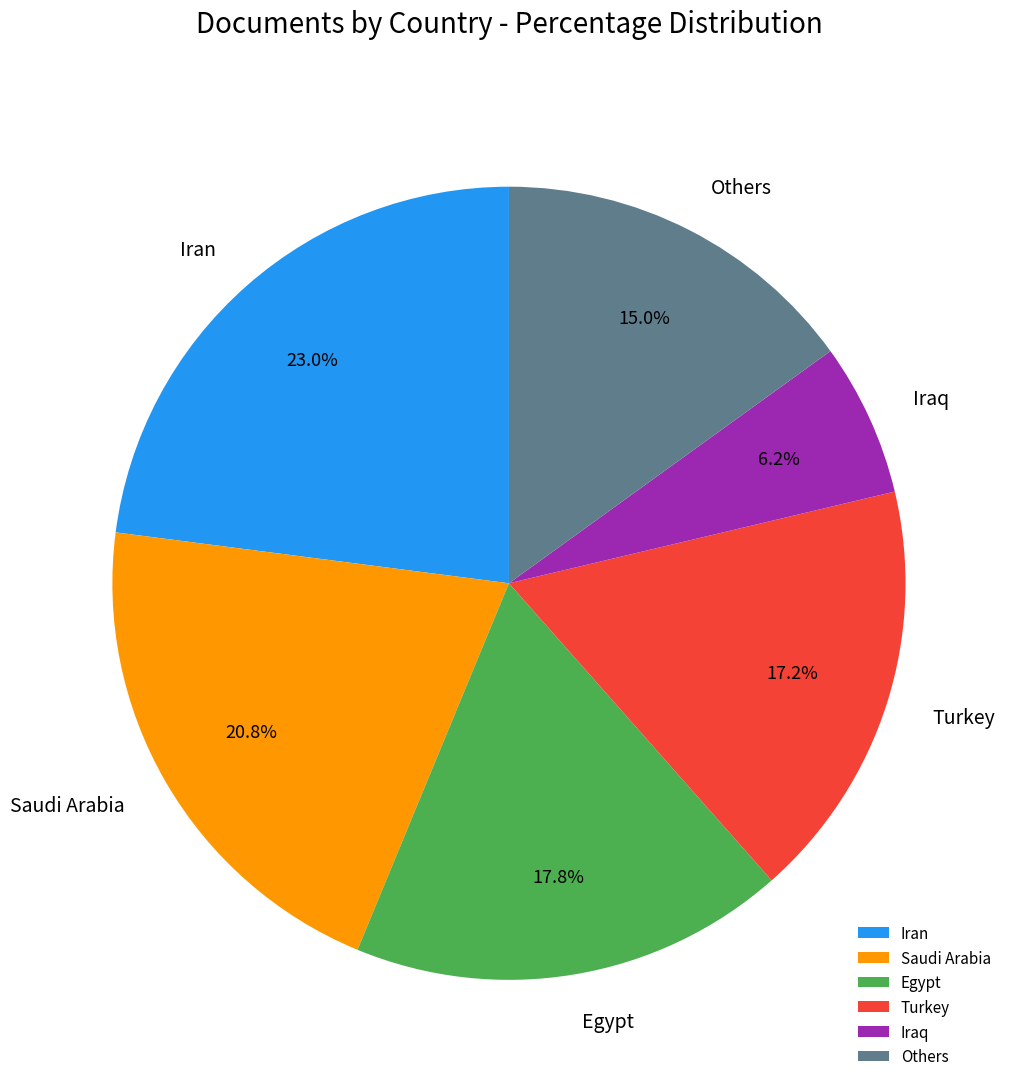

Combined, do Iran and Iraq account for over 50%?

No